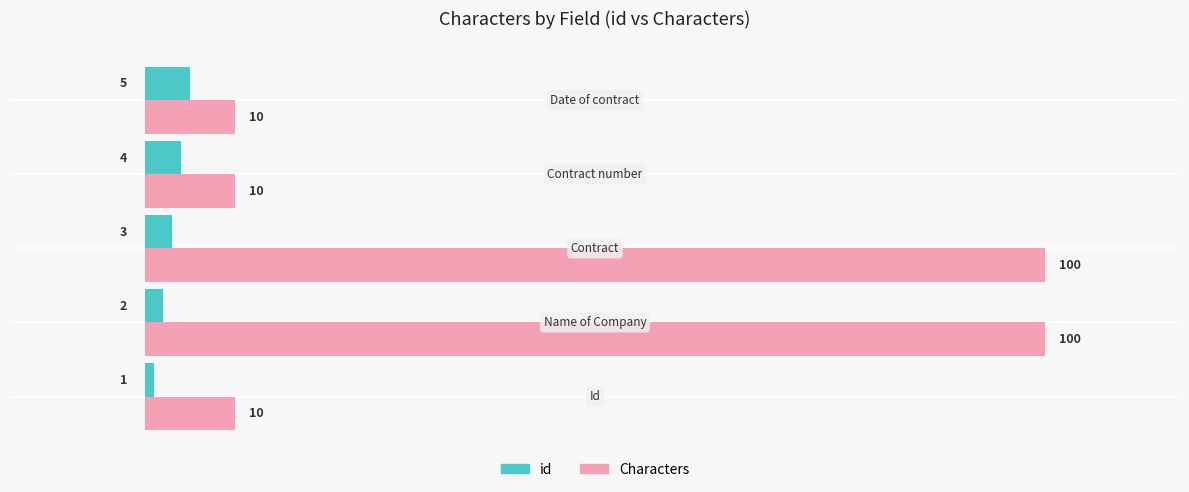

Which series has the largest range (max minus min)?

Characters